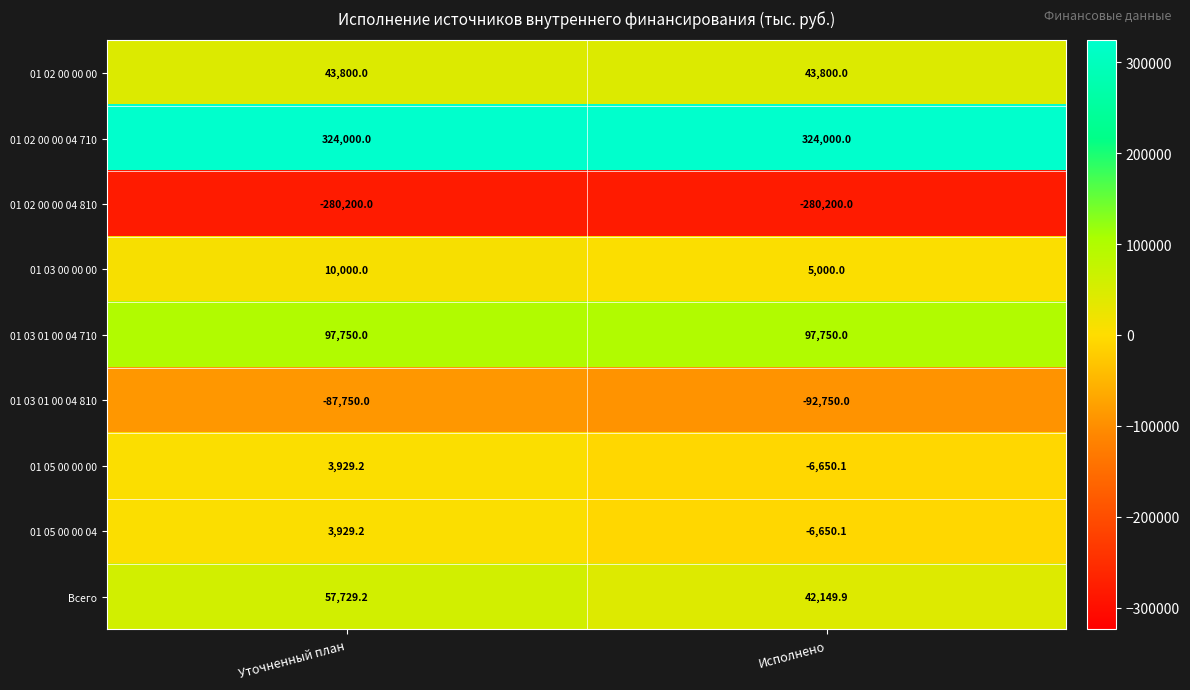

What is the highest value of the 01 03 01 00 04 710 series?

97750.0